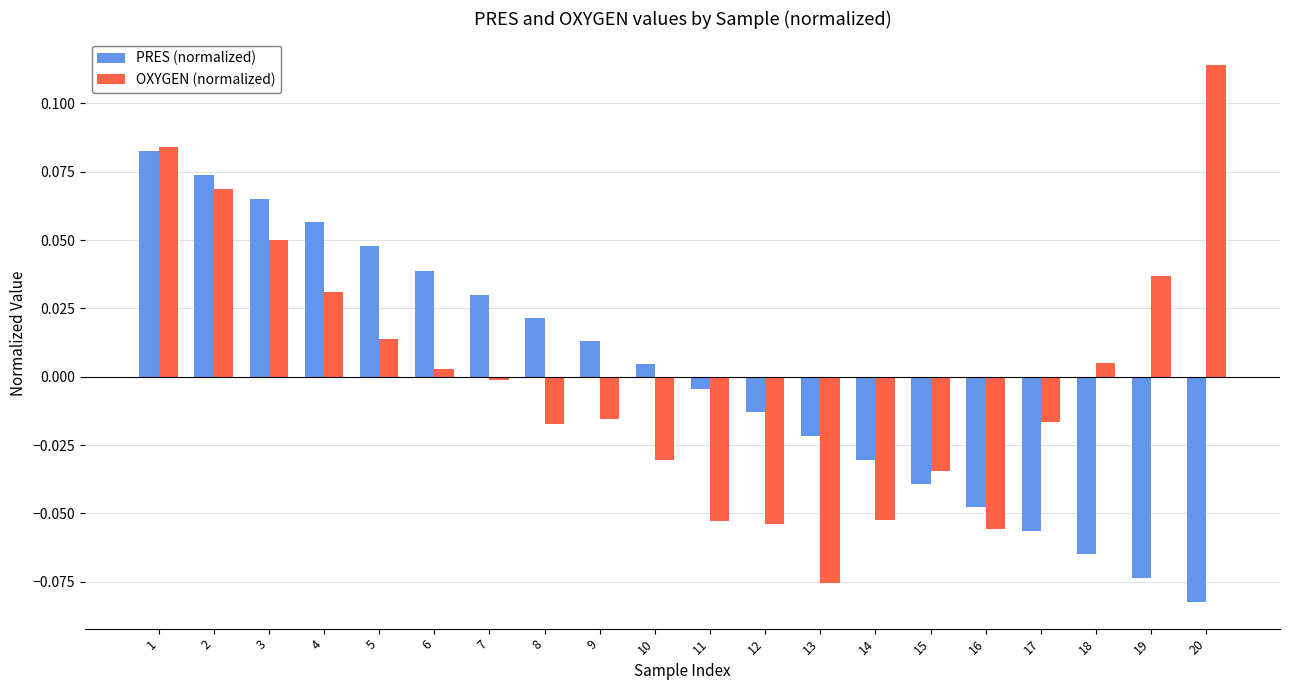

Which category has the lowest value in the PRES (normalized) series?

20